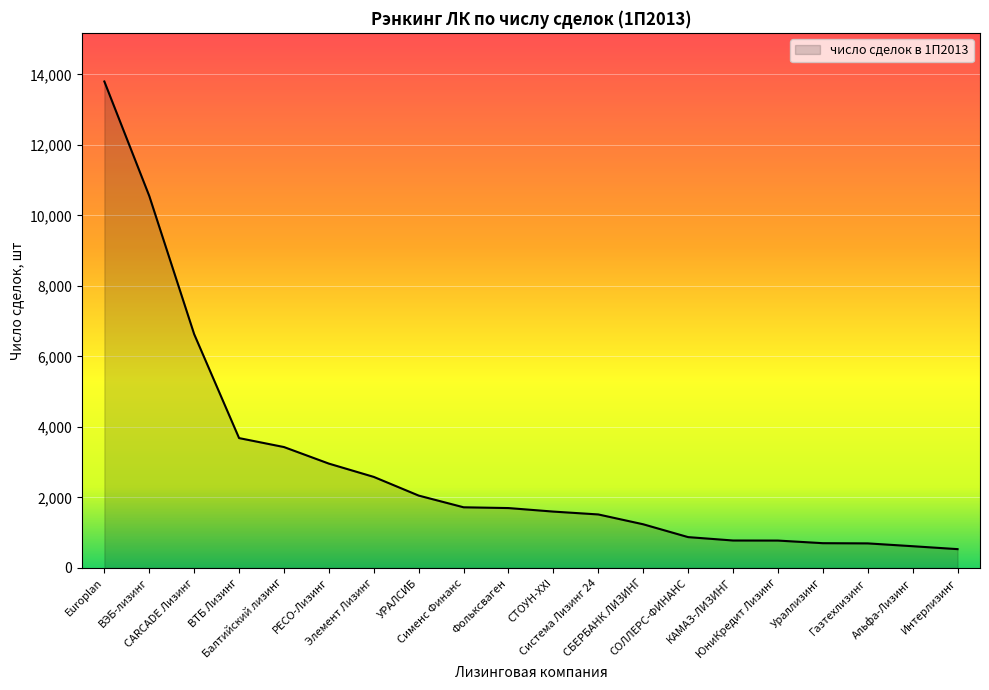

What is the maximum value shown in the chart?

13800